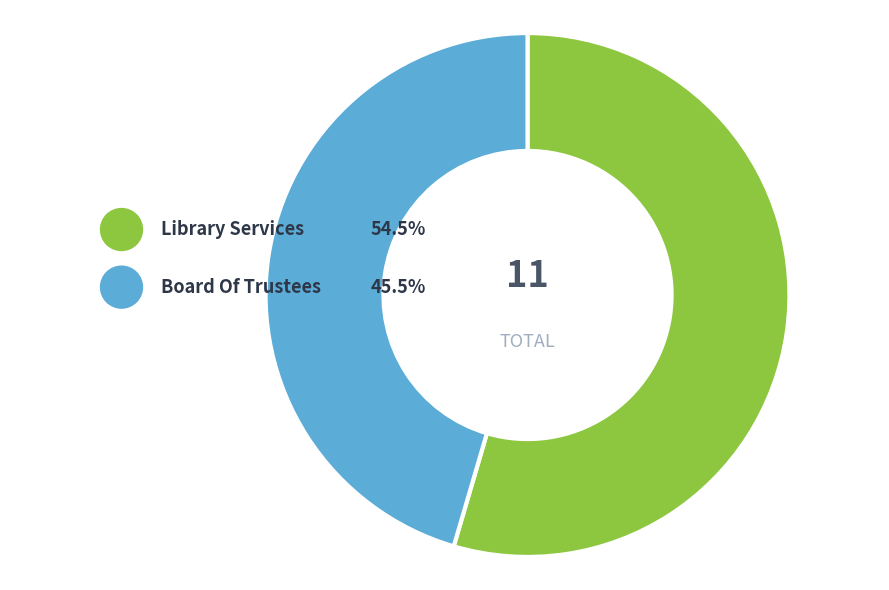

Combined, what portion of the pie is Library Services and Board Of Trustees?

100.0%